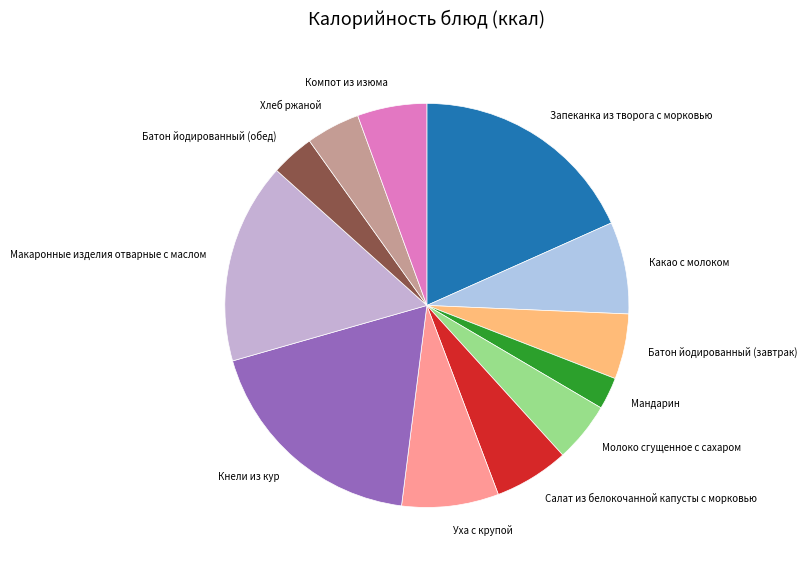

Does any single category account for the majority?

No